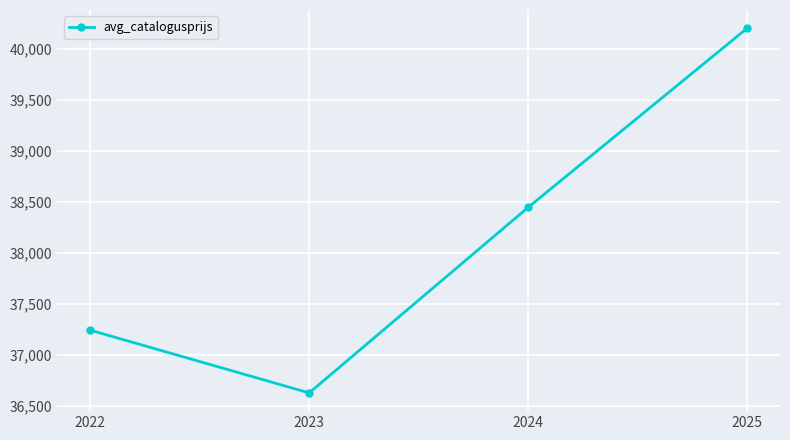

Count the number of data series in this chart.

1